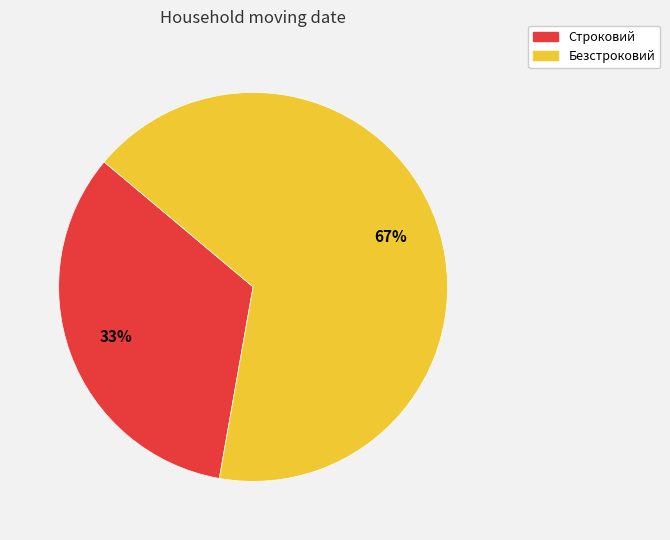

How many segments does this pie chart have?

2